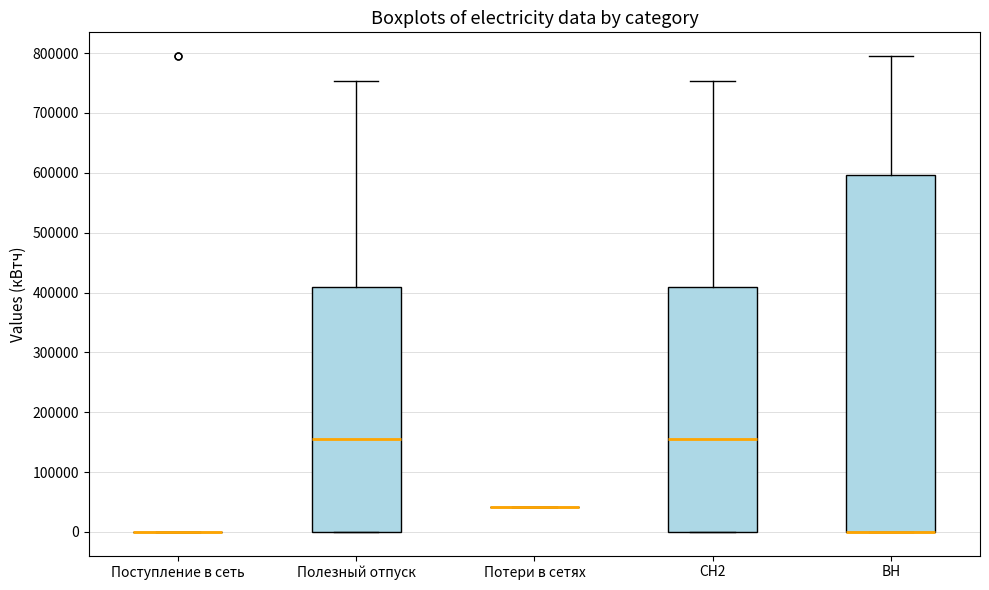

Where does the median line of the box for СН2 sit on the y-axis? The values are not printed on the chart, so give them approximately, as read against the axis.

160000